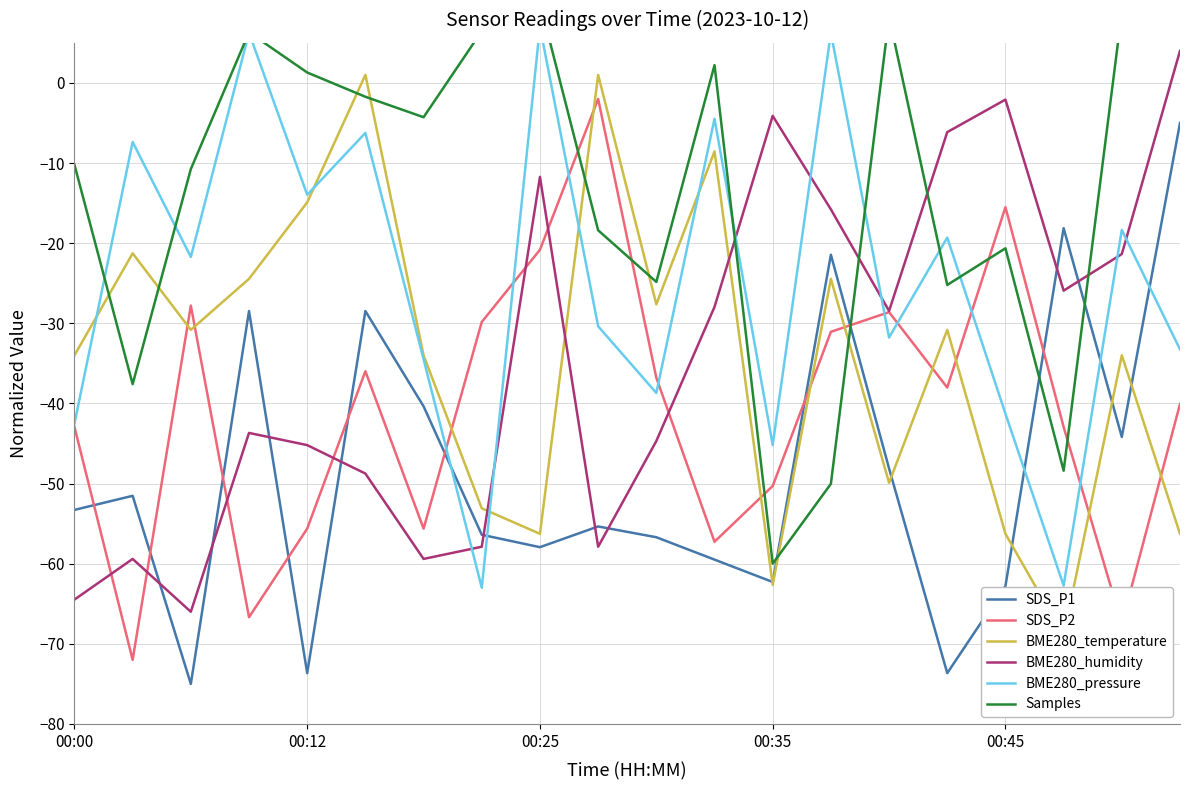

How many values in the BME280_temperature series exceed -30?

8